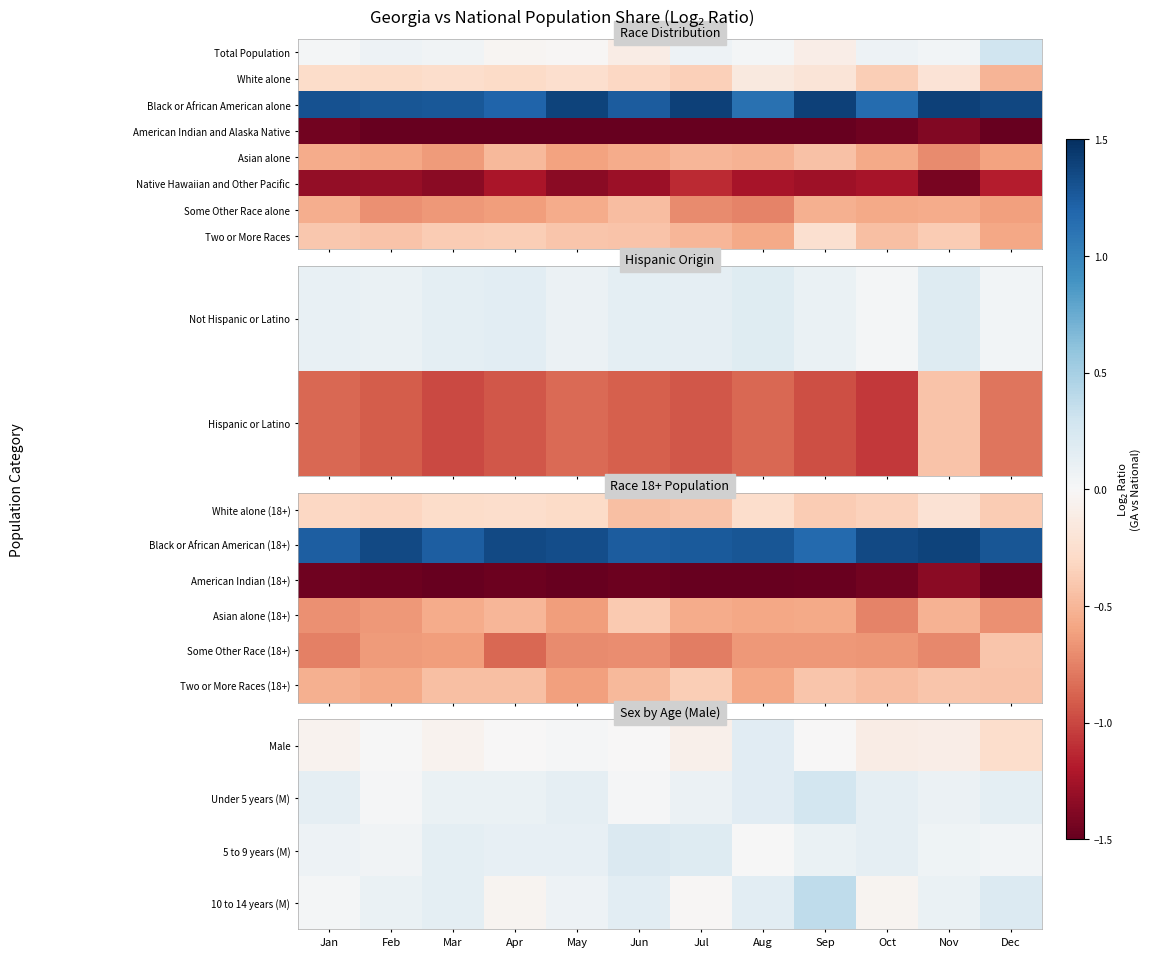

Which label corresponds to the smallest value in the chart?

Apr